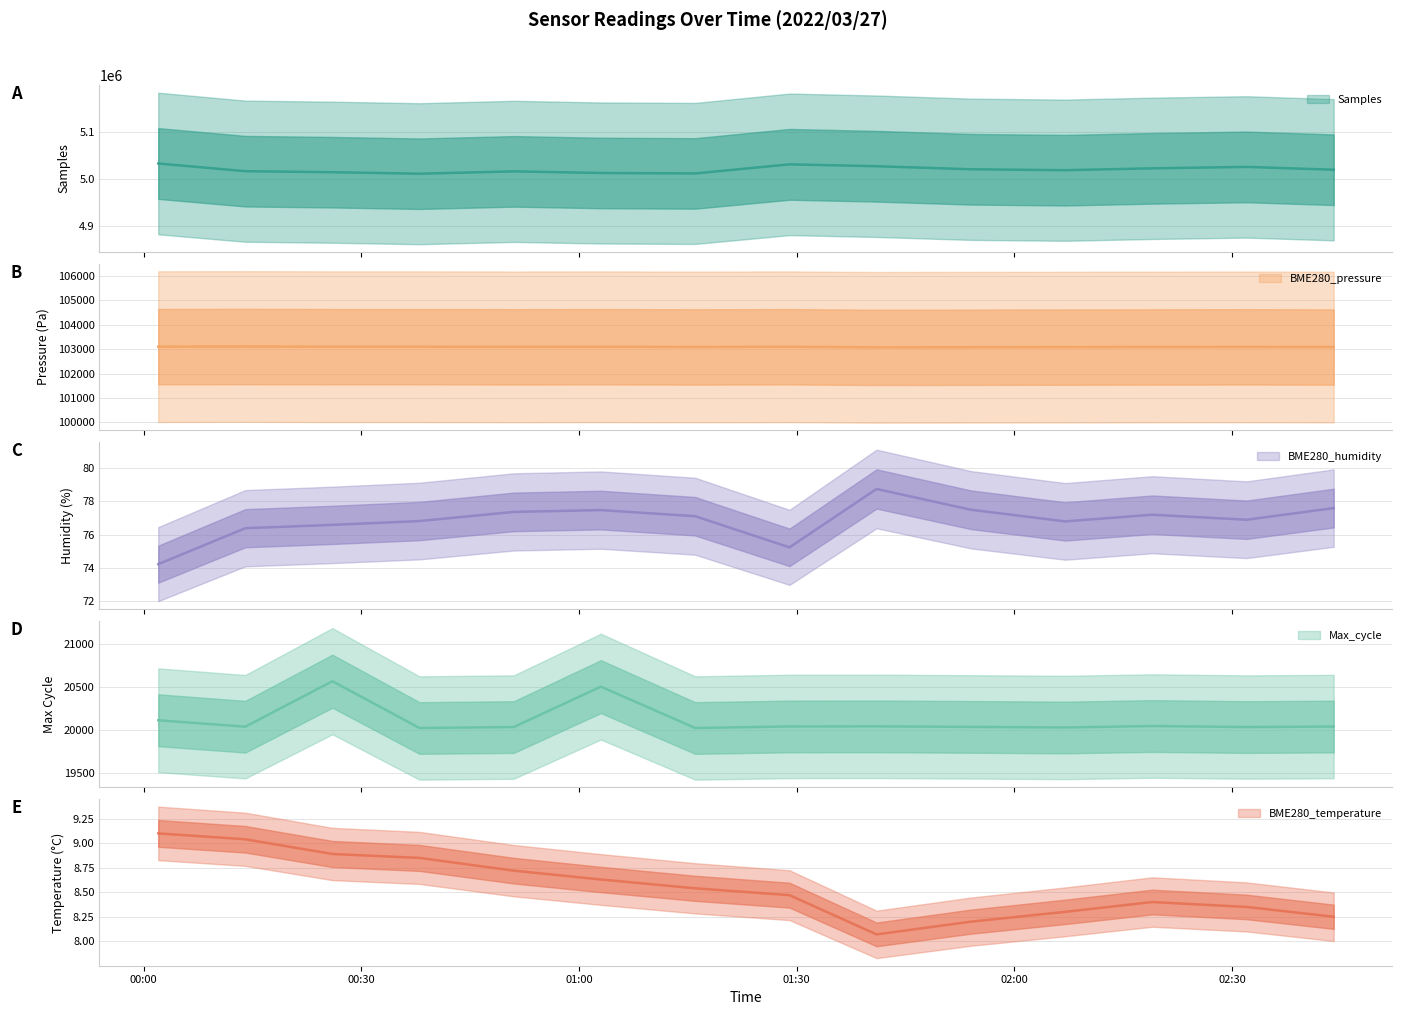

What is the sum of all BME280_humidity values?

1076.0